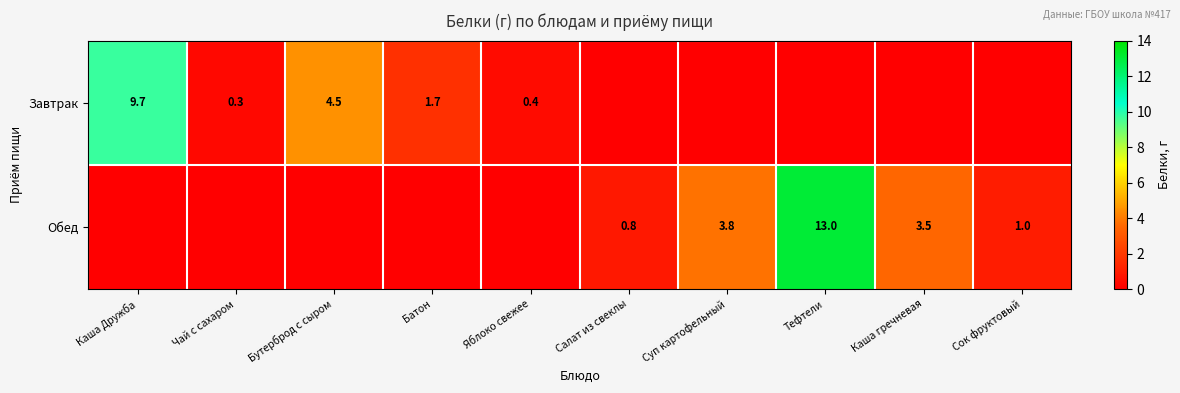

Which category has the highest value across all series?

Тефтели